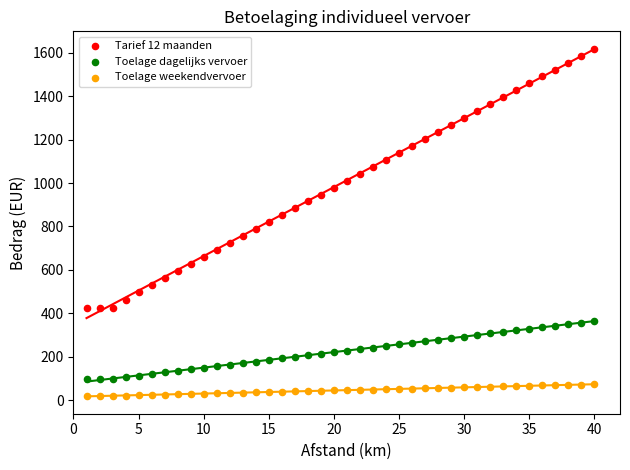

Which series has the largest Y range (max minus min)?

Tarief 12 maanden